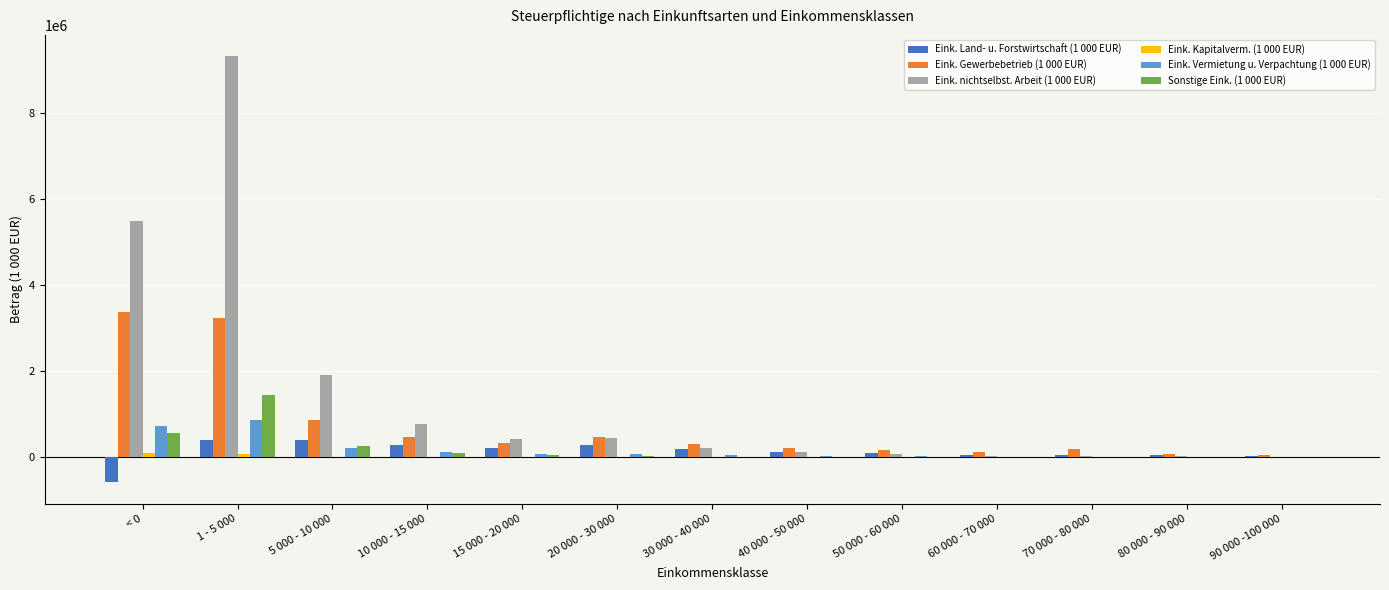

At which category does the chart reach its peak across all series?

1 - 5 000